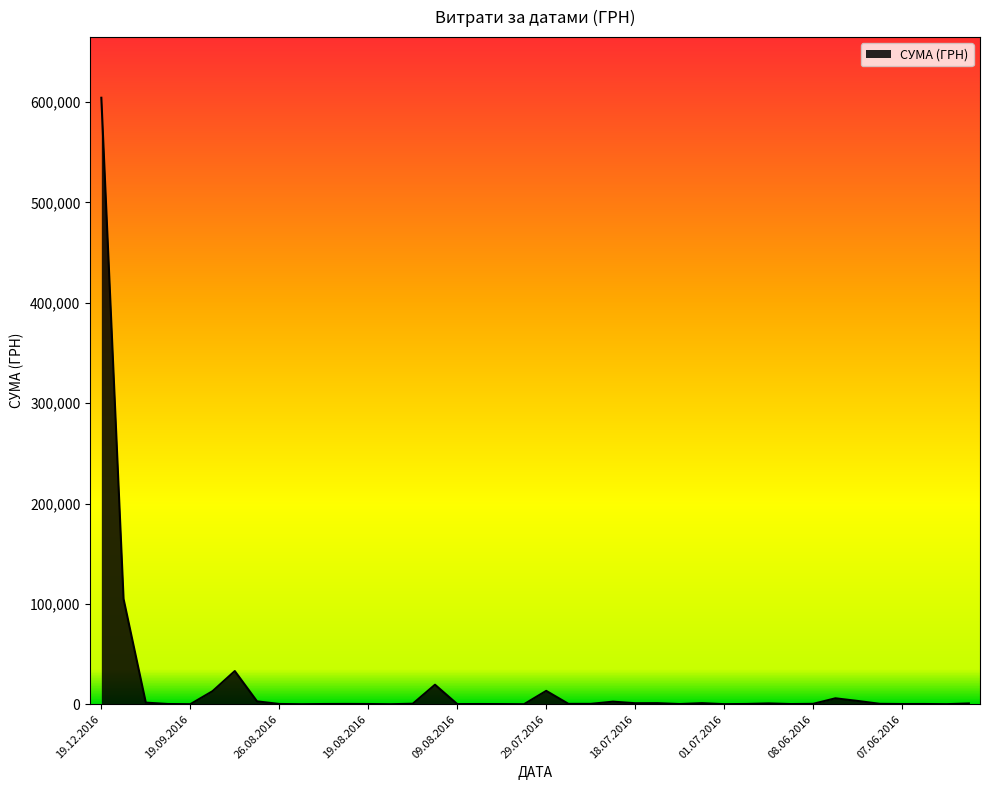

What is the minimum value shown in the chart?

1.3